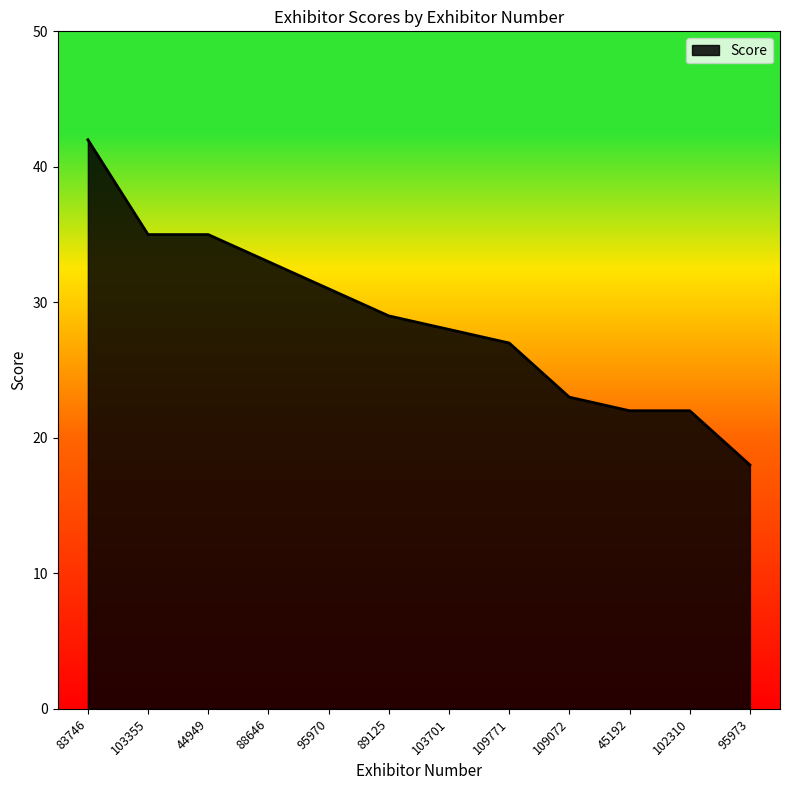

What is the approximate value at 109072, to the nearest 10?

20